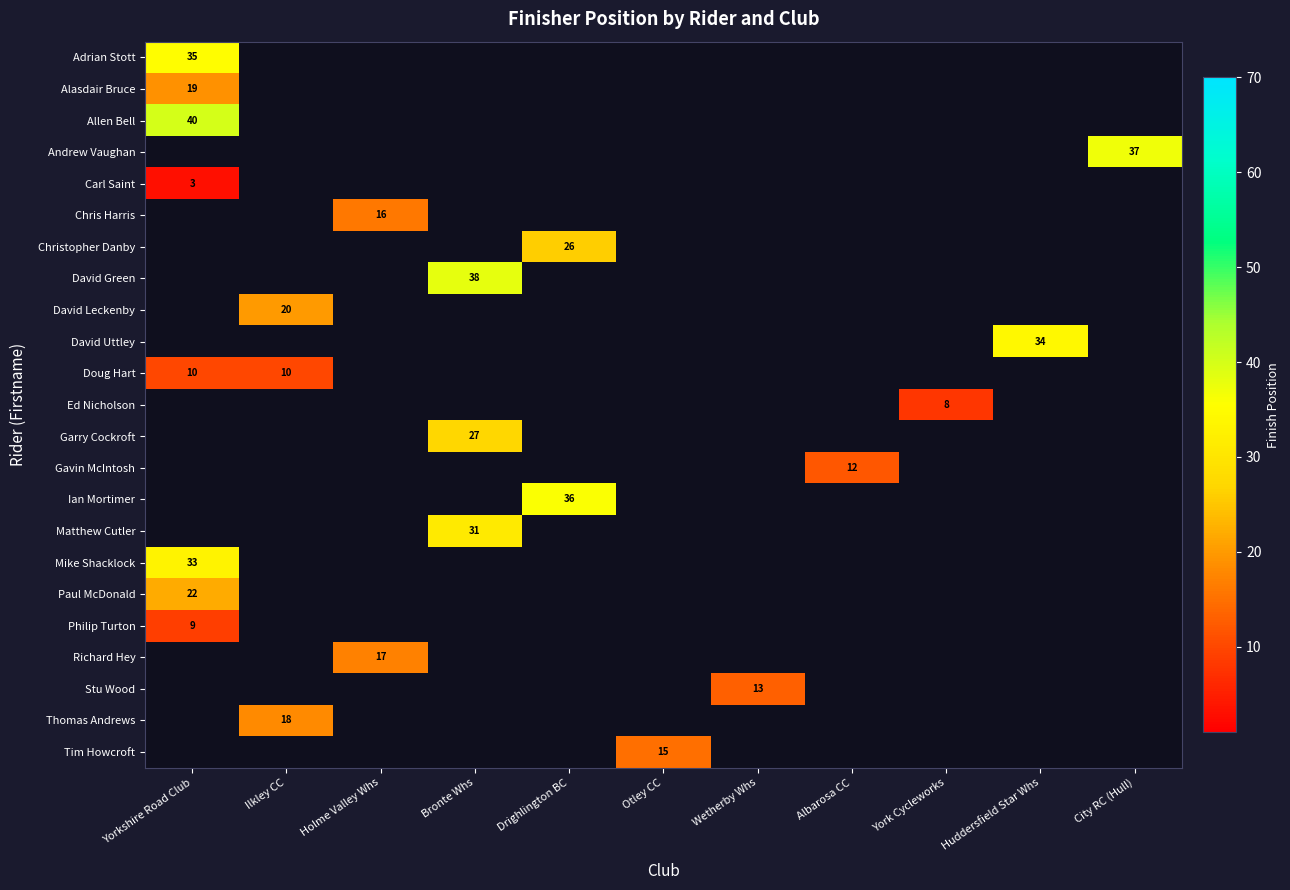

How many data points does each series have?

11